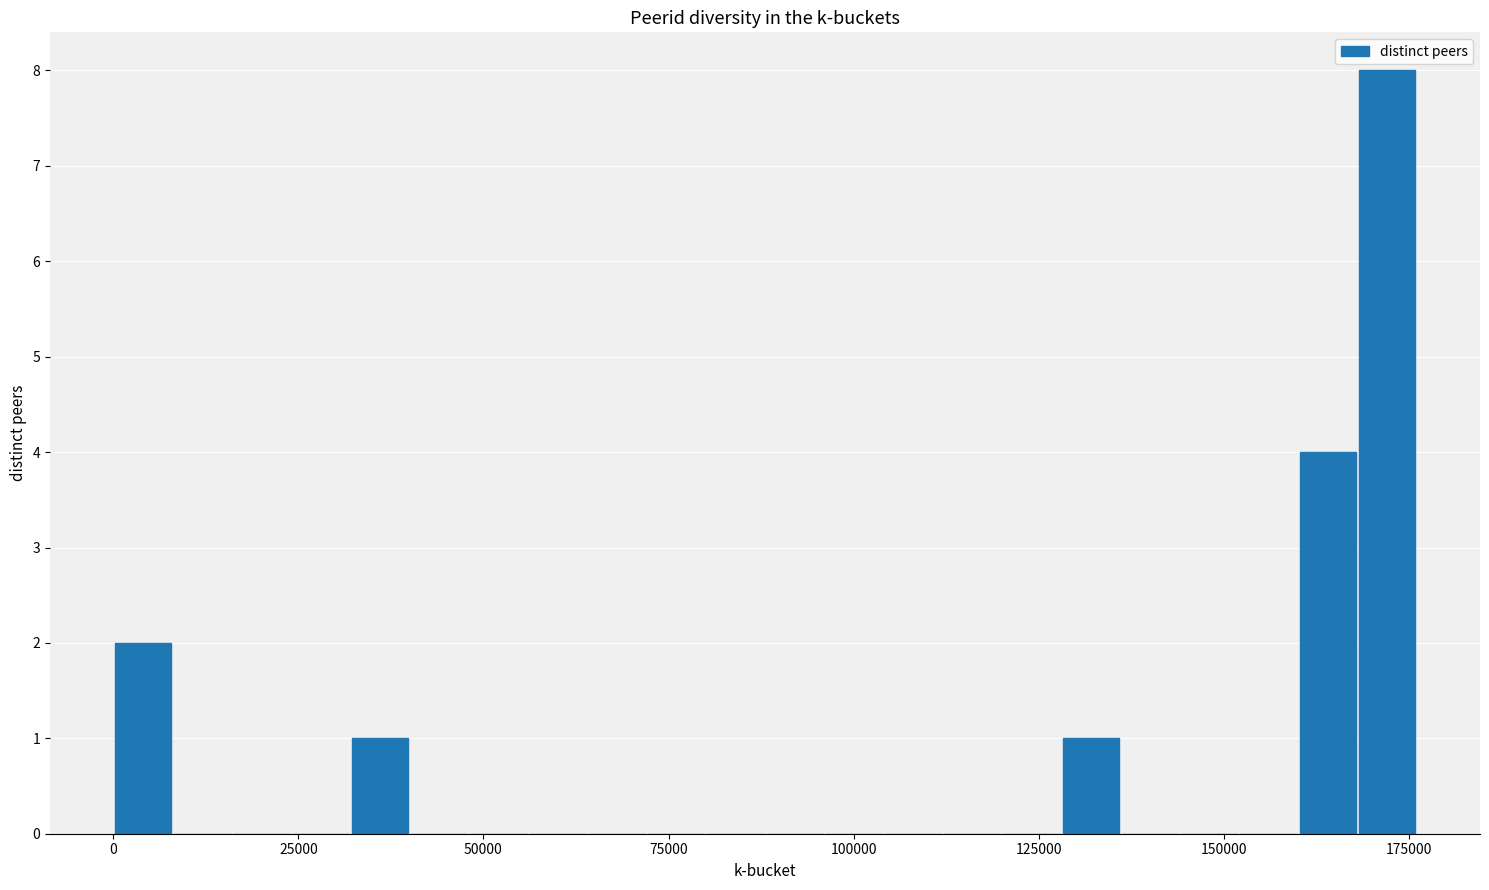

Read against the x-axis, roughly where is the centre of the tallest bar?

170000